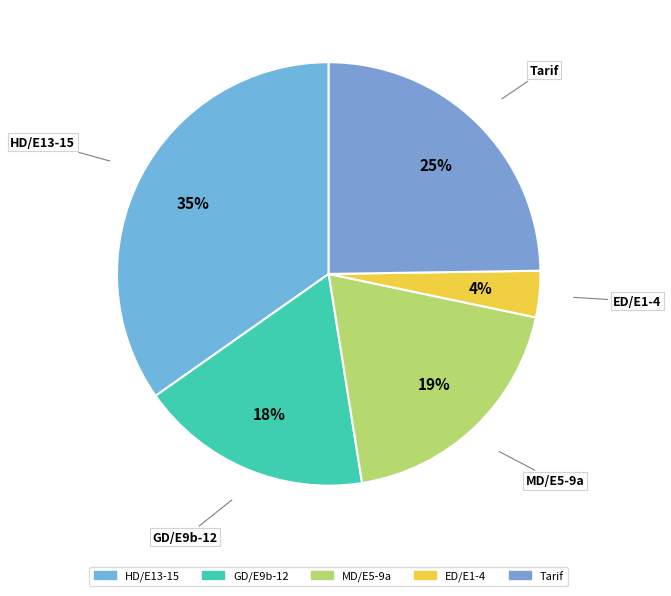

Is there any slice that represents more than half of the pie?

No